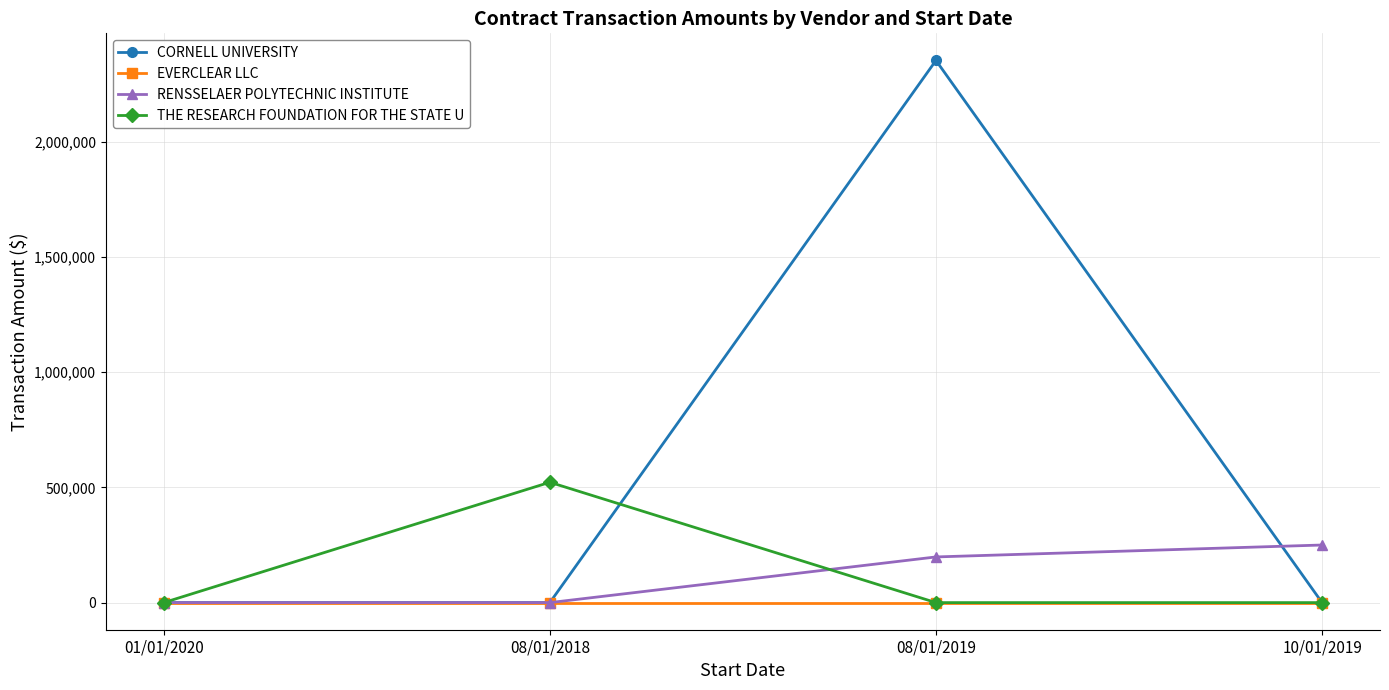

How many lines are shown in the chart?

4